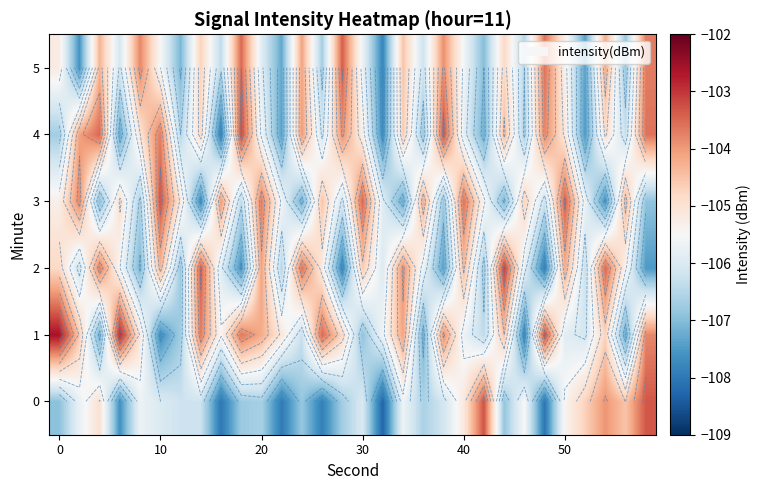

List the series in order of their peak value, highest first.

1, 2, 4, 0, 3, 5